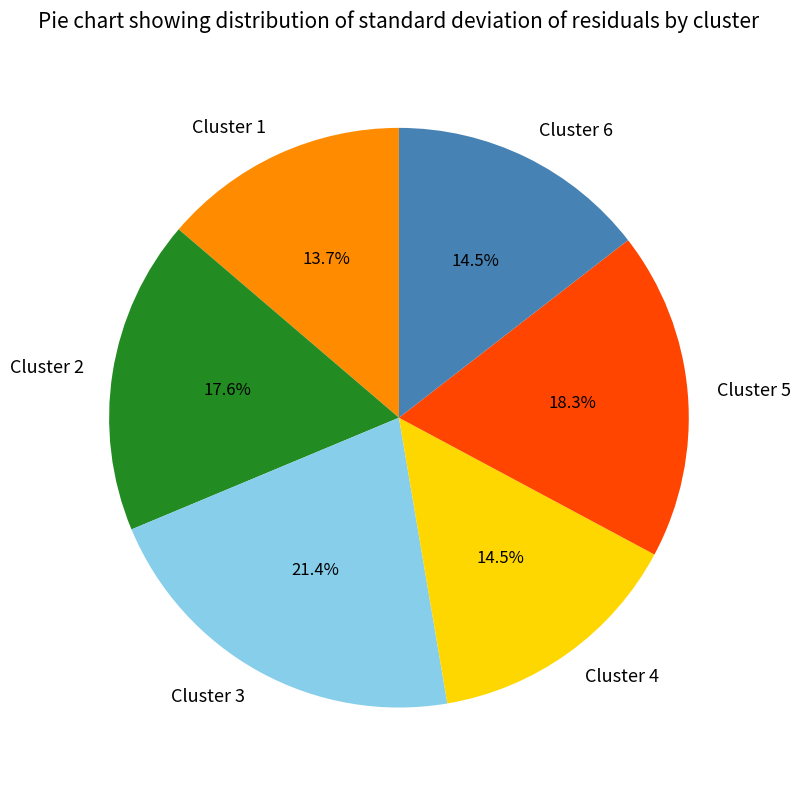

Which category has the biggest portion of the pie?

Cluster 3